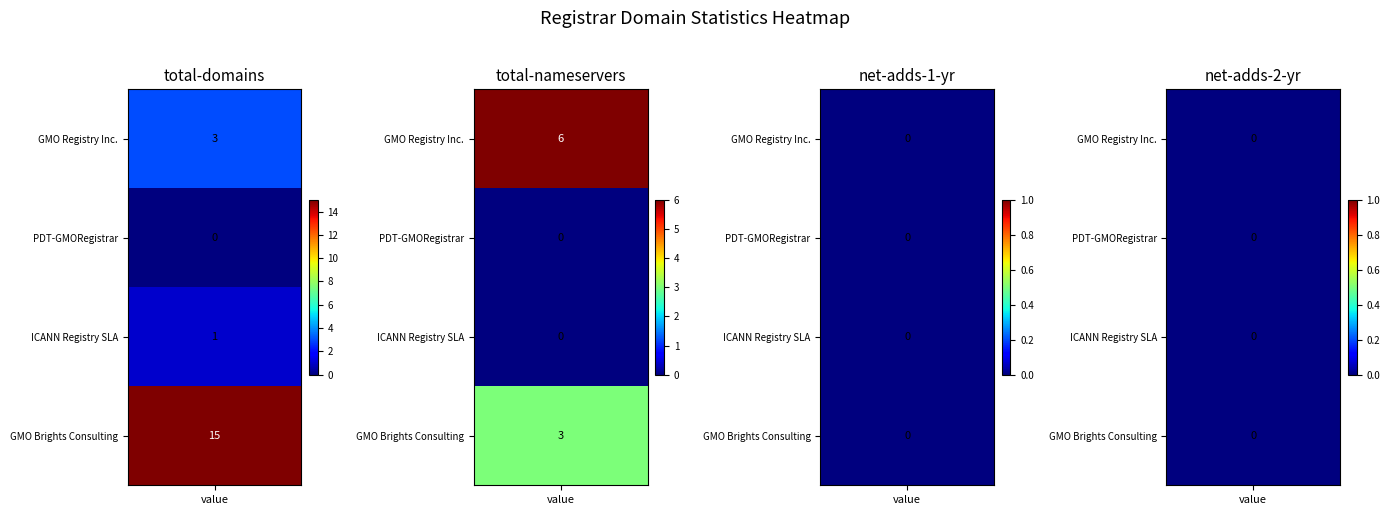

What is the maximum value shown in the chart?

15